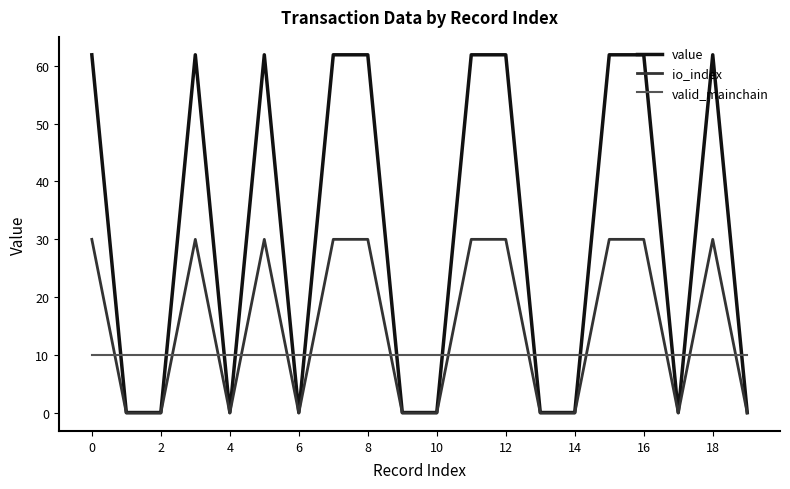

Rank the series by their average value, from lowest to highest.

valid_mainchain, io_index, value